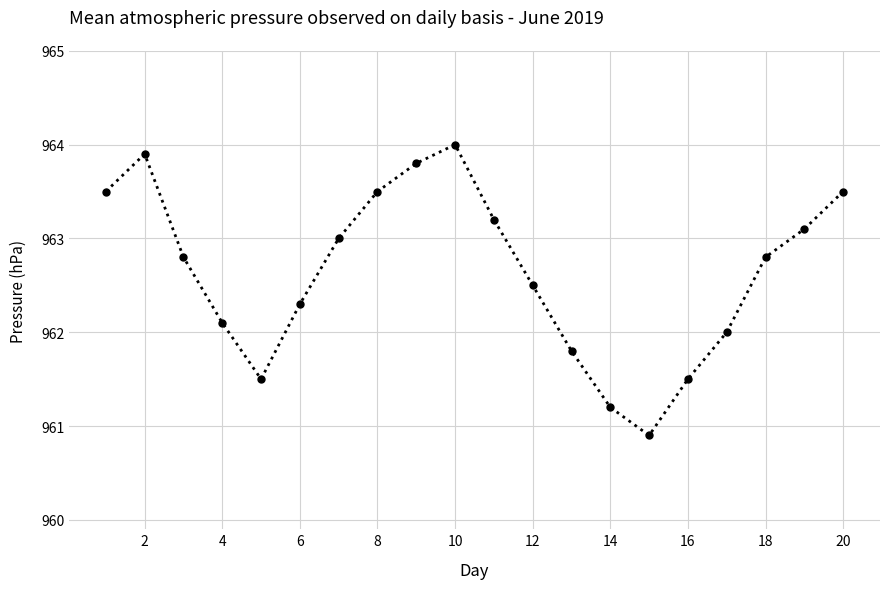

Reading left to right, transcribe all the data shown in this chart.

963.5	963.9	962.8	962.1	961.5	962.3	963.0	963.5	963.8	964.0	963.2	962.5	961.8	961.2	960.9	961.5	962.0	962.8	963.1	963.5